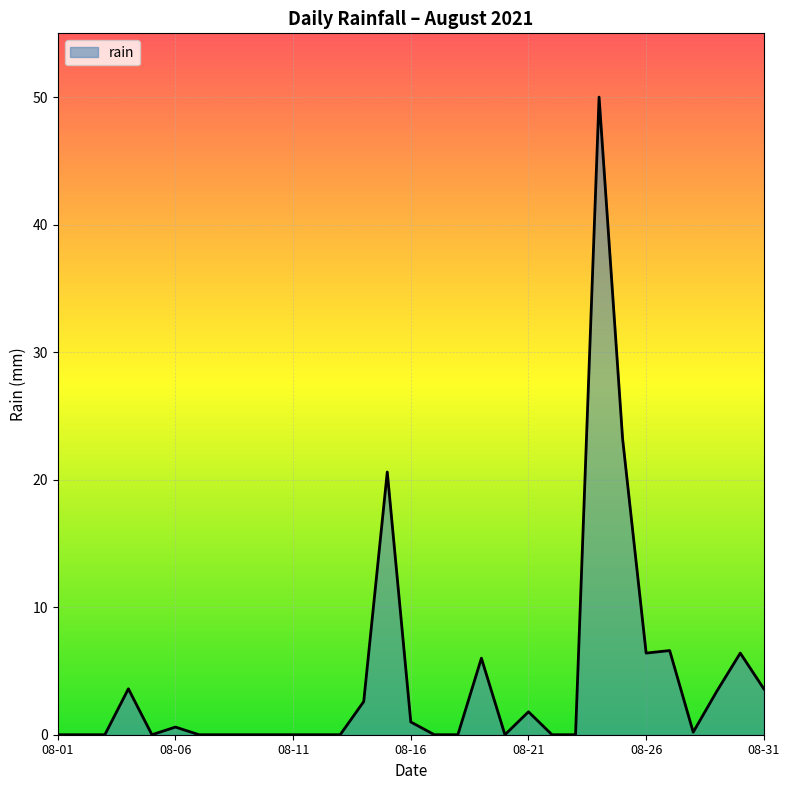

What is the difference between the maximum and minimum values?

50.0